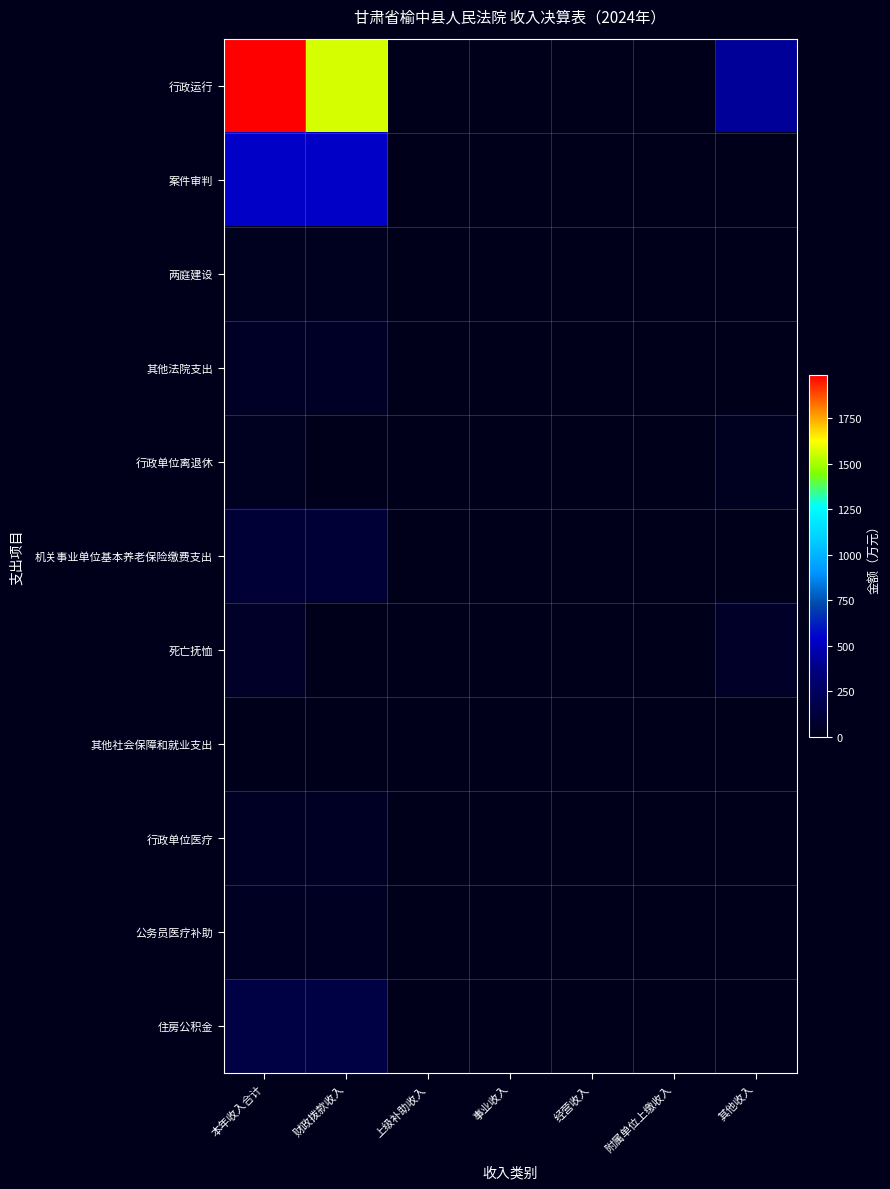

Reading left to right, list all the values displayed in this chart.

行政运行: 本年收入合计=1990.0	财政拨款收入=1569.2	上级补助收入=0.0	事业收入=0.0	经营收入=0.0	附属单位上缴收入=0.0	其他收入=420.8
案件审判: 本年收入合计=531.0	财政拨款收入=531.0	上级补助收入=0.0	事业收入=0.0	经营收入=0.0	附属单位上缴收入=0.0	其他收入=0.0
两庭建设: 本年收入合计=23.0	财政拨款收入=23.0	上级补助收入=0.0	事业收入=0.0	经营收入=0.0	附属单位上缴收入=0.0	其他收入=0.0
其他法院支出: 本年收入合计=49.0	财政拨款收入=49.0	上级补助收入=0.0	事业收入=0.0	经营收入=0.0	附属单位上缴收入=0.0	其他收入=0.0
行政单位离退休: 本年收入合计=23.4	财政拨款收入=0.0	上级补助收入=0.0	事业收入=0.0	经营收入=0.0	附属单位上缴收入=0.0	其他收入=23.4
机关事业单位基本养老保险缴费支出: 本年收入合计=106.9	财政拨款收入=106.9	上级补助收入=0.0	事业收入=0.0	经营收入=0.0	附属单位上缴收入=0.0	其他收入=0.0
死亡抚恤: 本年收入合计=53.1	财政拨款收入=0.0	上级补助收入=0.0	事业收入=0.0	经营收入=0.0	附属单位上缴收入=0.0	其他收入=53.1
其他社会保障和就业支出: 本年收入合计=1.3	财政拨款收入=1.3	上级补助收入=0.0	事业收入=0.0	经营收入=0.0	附属单位上缴收入=0.0	其他收入=0.0
行政单位医疗: 本年收入合计=42.4	财政拨款收入=42.4	上级补助收入=0.0	事业收入=0.0	经营收入=0.0	附属单位上缴收入=0.0	其他收入=0.0
公务员医疗补助: 本年收入合计=32.3	财政拨款收入=32.3	上级补助收入=0.0	事业收入=0.0	经营收入=0.0	附属单位上缴收入=0.0	其他收入=0.0
住房公积金: 本年收入合计=152.4	财政拨款收入=152.4	上级补助收入=0.0	事业收入=0.0	经营收入=0.0	附属单位上缴收入=0.0	其他收入=0.0